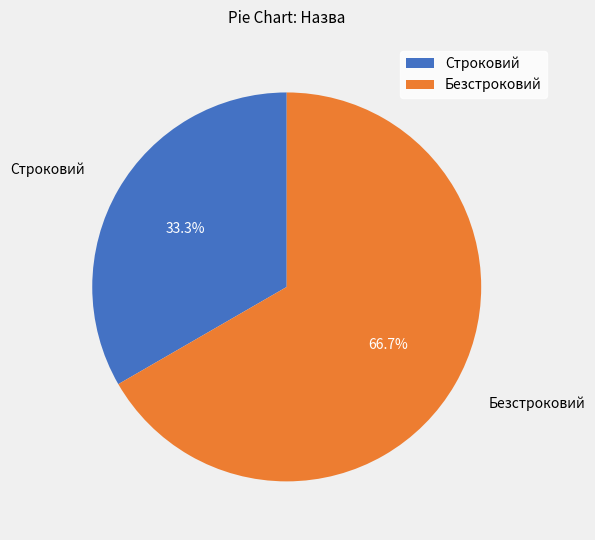

To the nearest percent, what is the difference between the Строковий and Безстроковий slice percentages?

33%